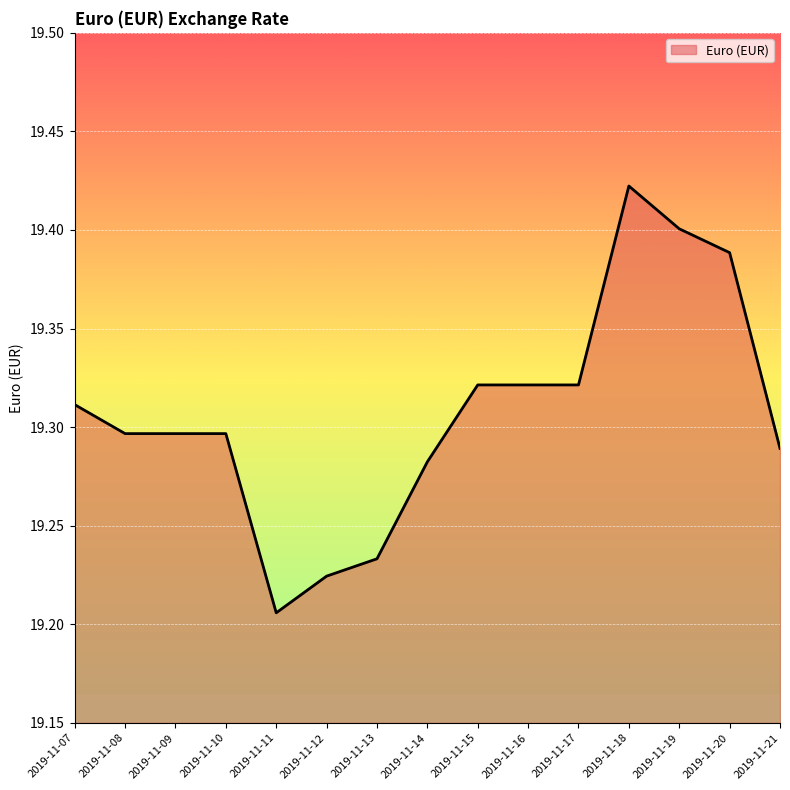

The value at 2019-11-11 is 27.5. True or false?

False